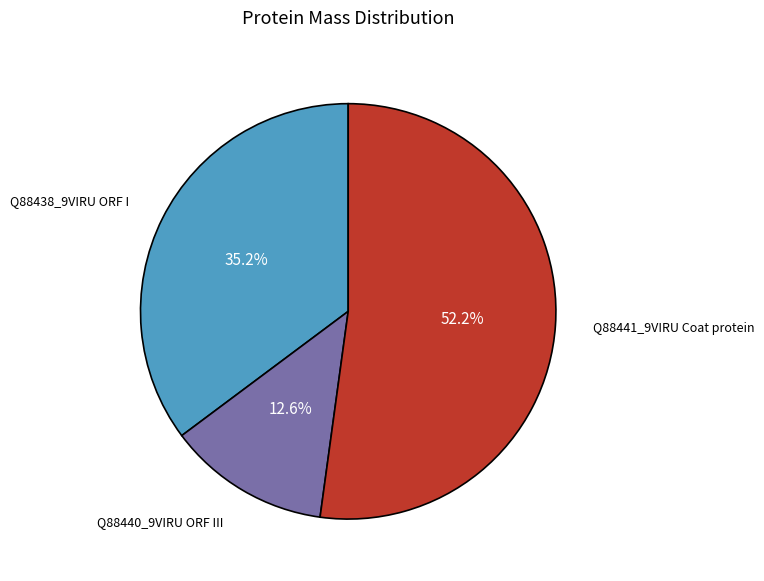

Rank the categories by value from lowest to highest.

Q88440_9VIRU ORF III, Q88438_9VIRU ORF I, Q88441_9VIRU Coat protein